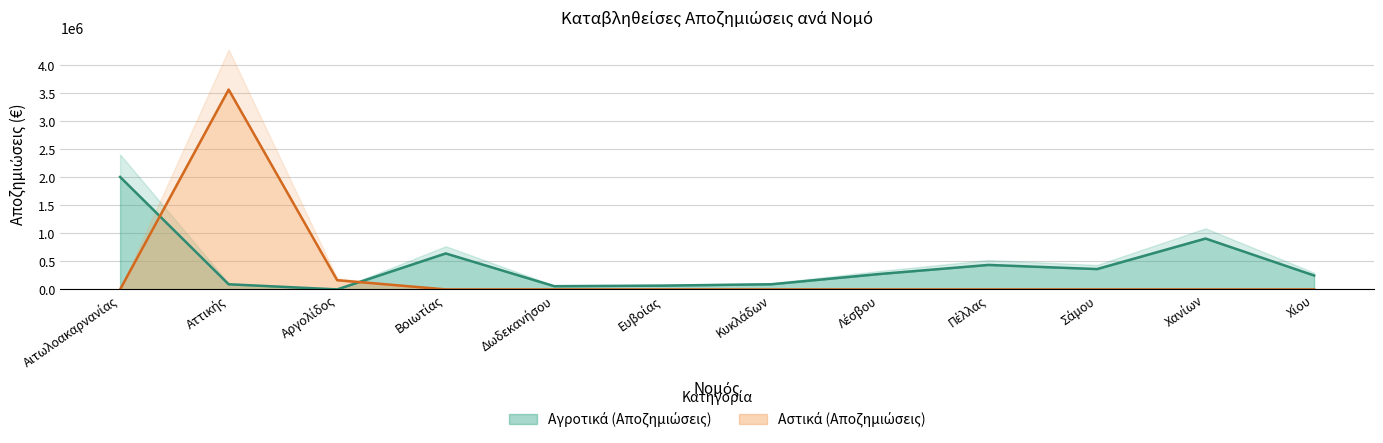

What is the total value across all series at Σάμου?

362843